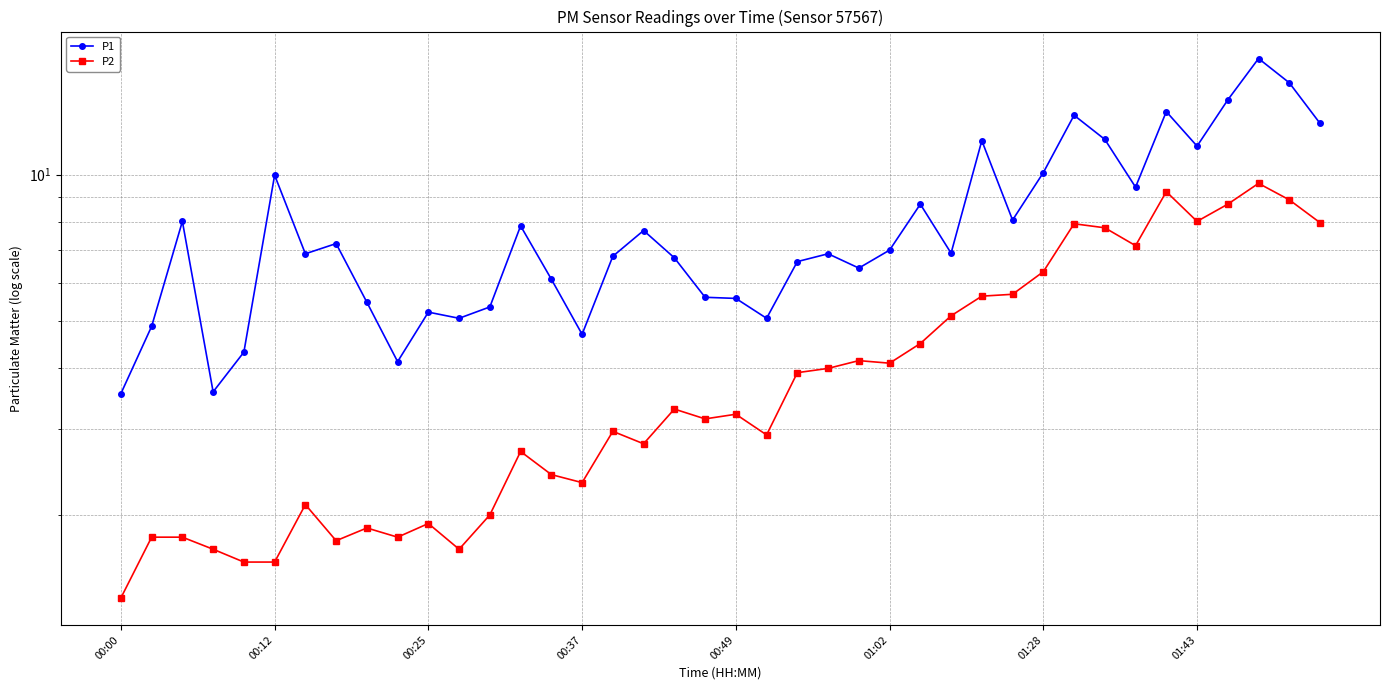

At which label does P2 first exceed 3?

18